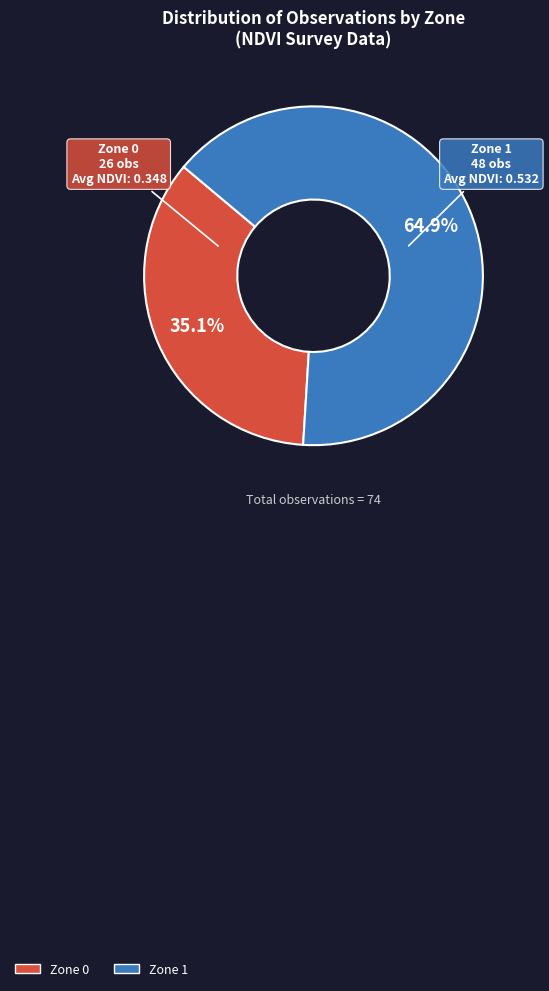

Rank the categories by value from highest to lowest.

Zone 1, Zone 0